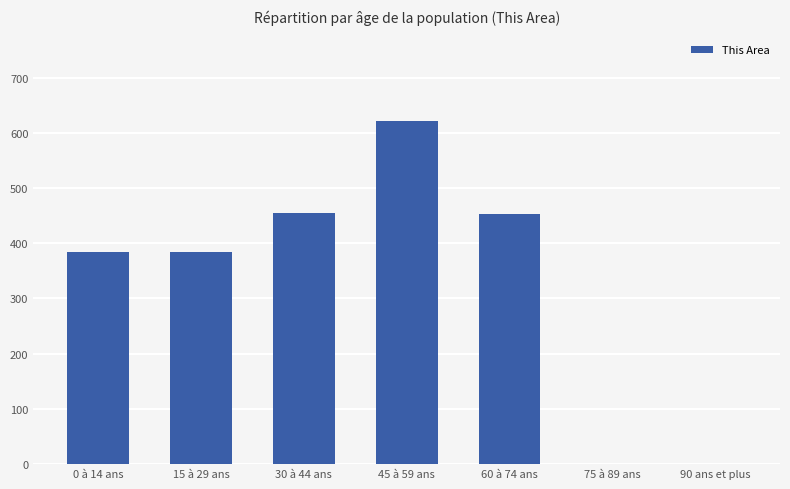

What is the change in value from 30 à 44 ans to 60 à 74 ans?

-2